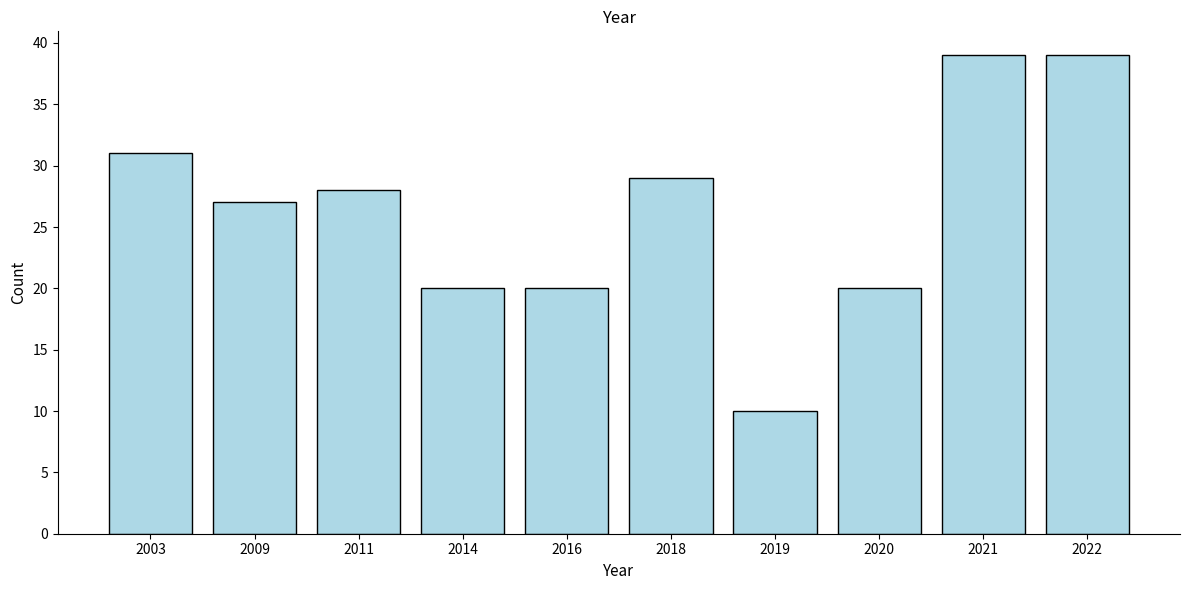

Reading left to right, transcribe all the data shown in this chart.

2003=31	2009=27	2011=28	2014=20	2016=20	2018=29	2019=10	2020=20	2021=39	2022=39